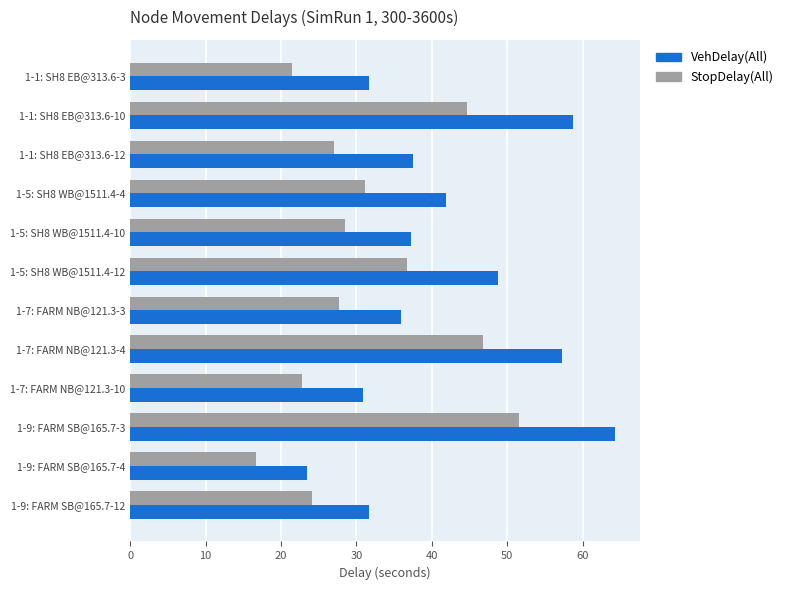

Which category has the highest value in the VehDelay(All) series?

1-9: FARM SB@165.7-3